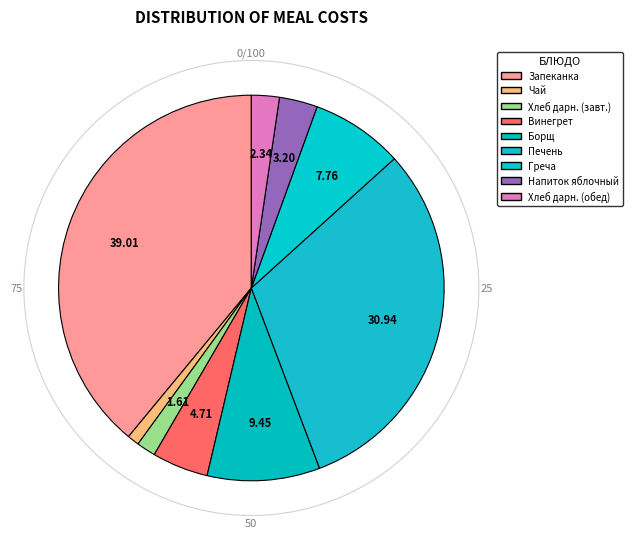

Rank the categories by value from highest to lowest.

Запеканка творожная со сгущенным молоком, Печень по-строгановски, Борщ из свежей капусты со сметаной, Греча рассыпчатая с маслом сливочным, Винегрет овощной с маслом растительным, Напиток яблочный, Хлеб дарницкий (обед), Хлеб дарницкий (завтрак), Чай с сахаром